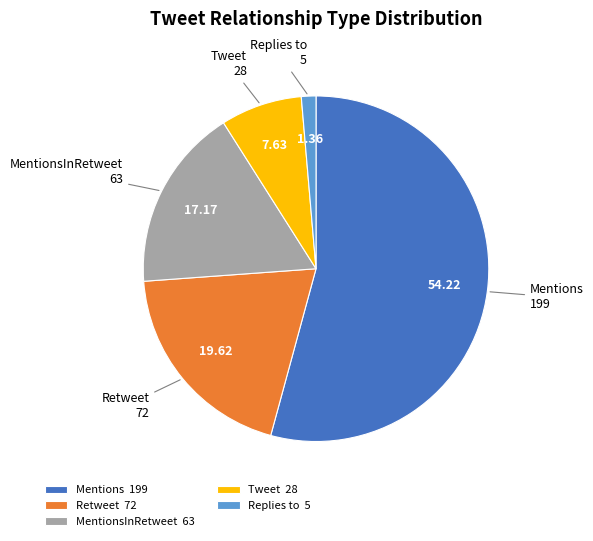

Which category has the biggest portion of the pie?

Mentions